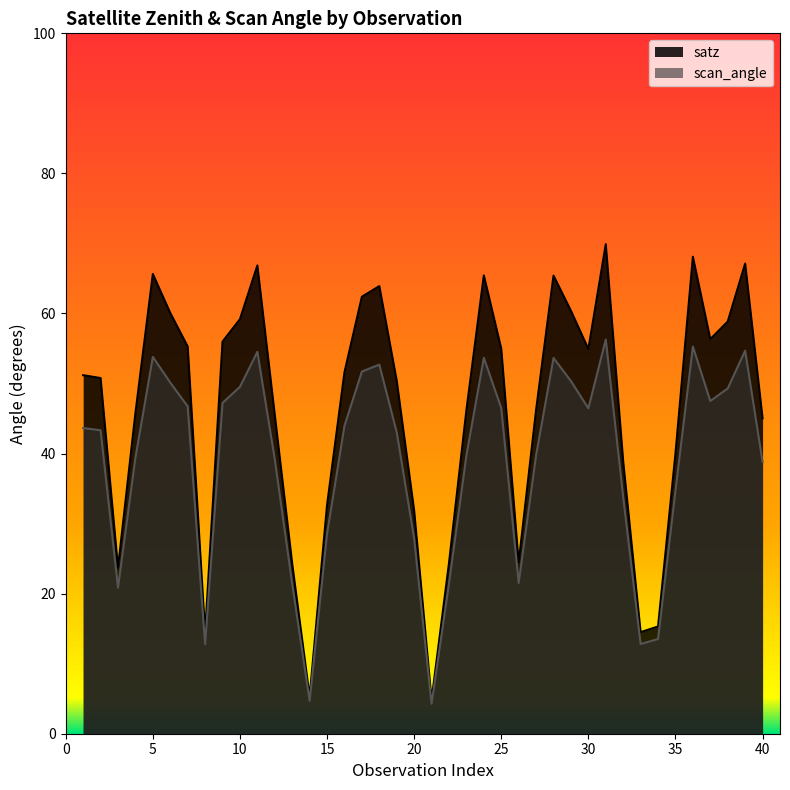

How many lines are shown in the chart?

2